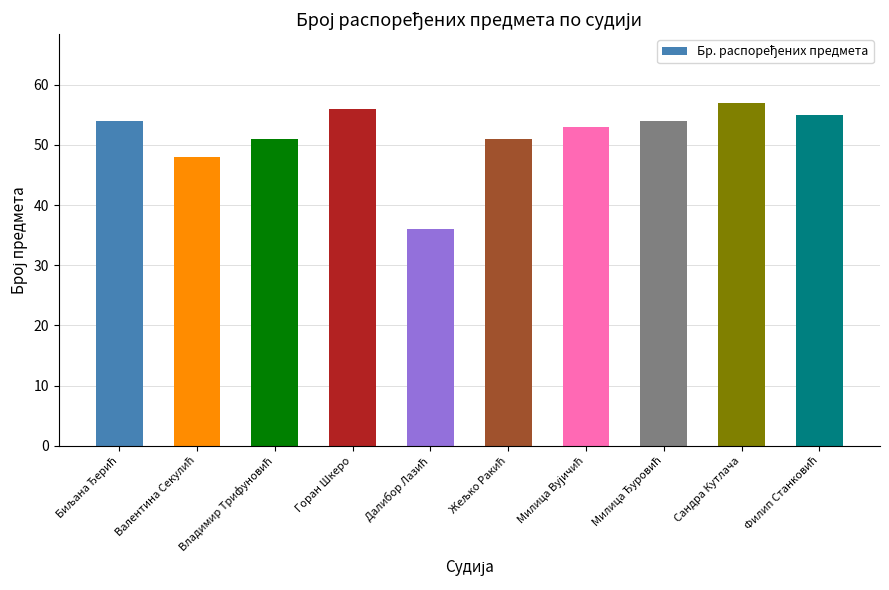

What is the greatest value displayed?

57